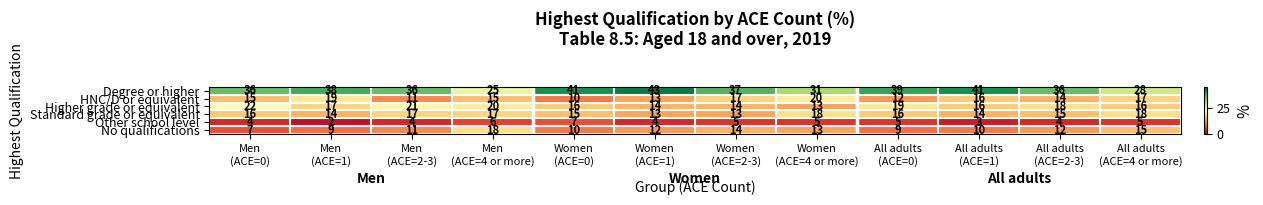

What is the greatest value displayed?

43